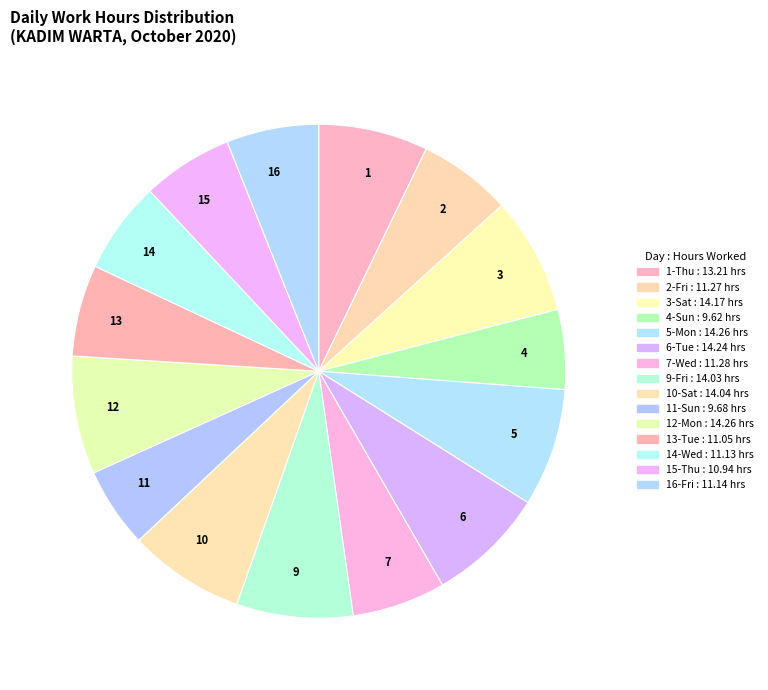

Is there a majority slice in this chart?

No